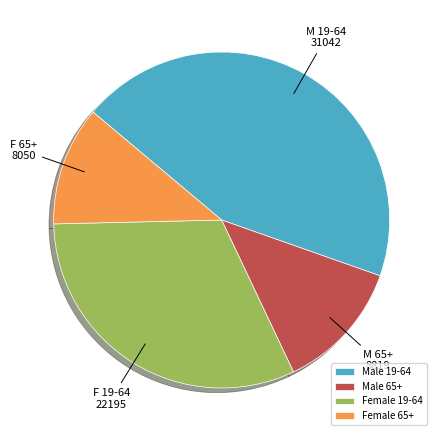

Is Male 65+ the majority of the pie?

No